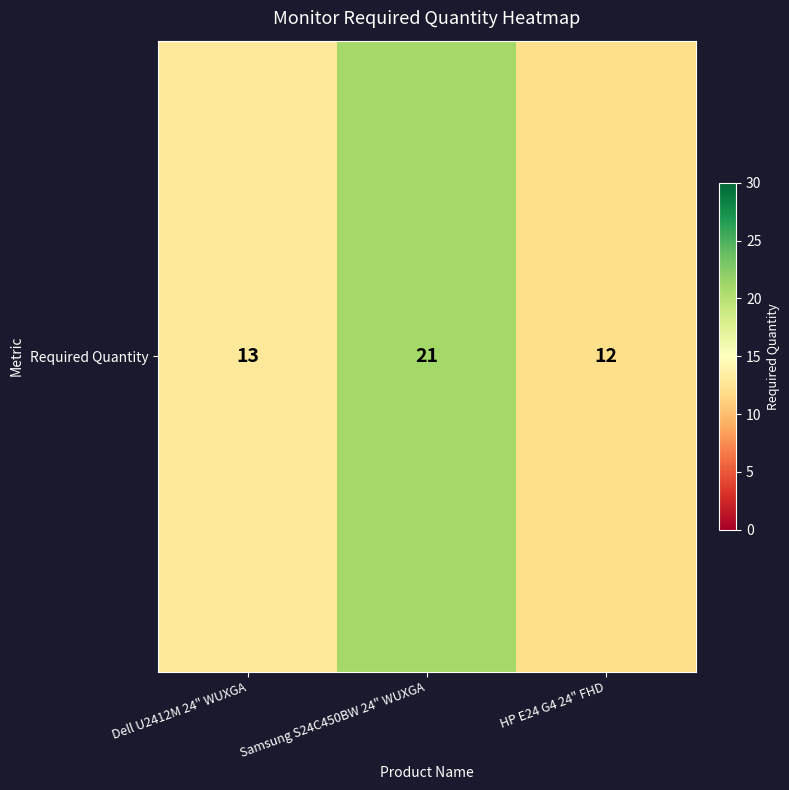

Where does the data first go above 13?

Samsung S24C450BW 24" WUXGA